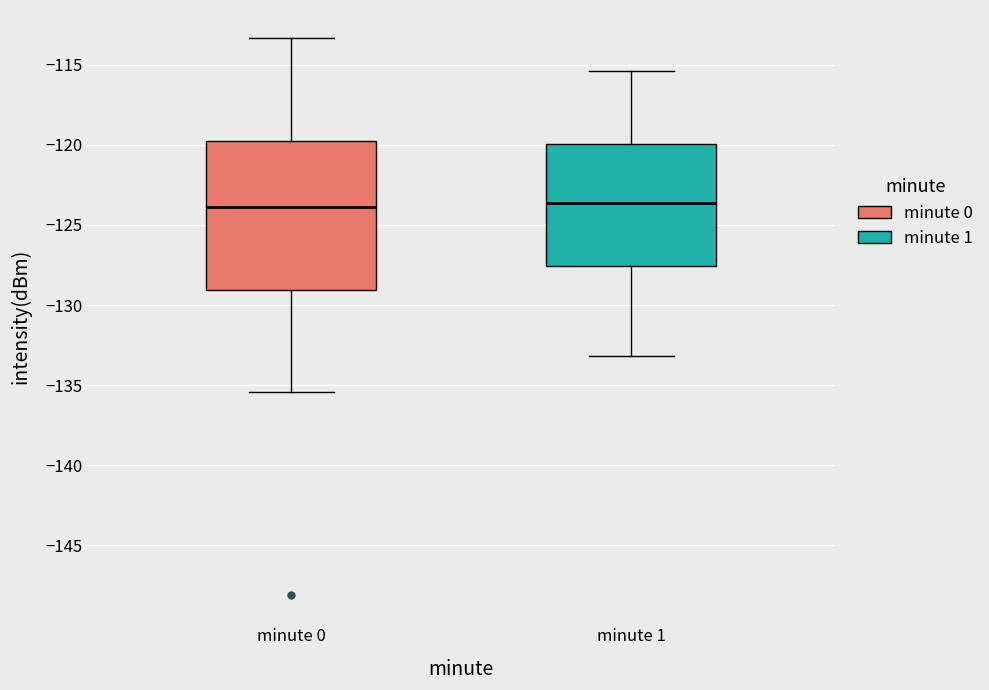

Reading left to right, read every box against the y-axis: the position of its median line, the range the box covers, and the ends of its whiskers. The values are not printed on the chart, so give them approximately, as read against the axis.

minute 0: median -124.0, box -129.0 to -120.0, whiskers -135.5 to -113.5
minute 1: median -123.5, box -127.5 to -120.0, whiskers -133.0 to -115.5